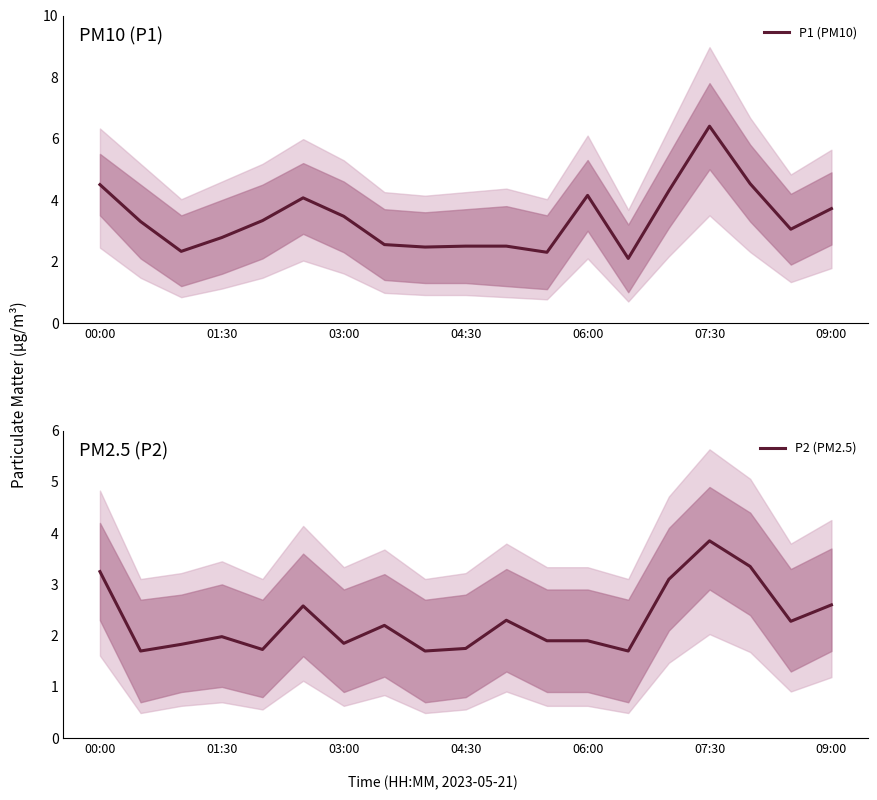

List the series in order of their overall mean, lowest first.

P2 (PM2.5), P1 (PM10)